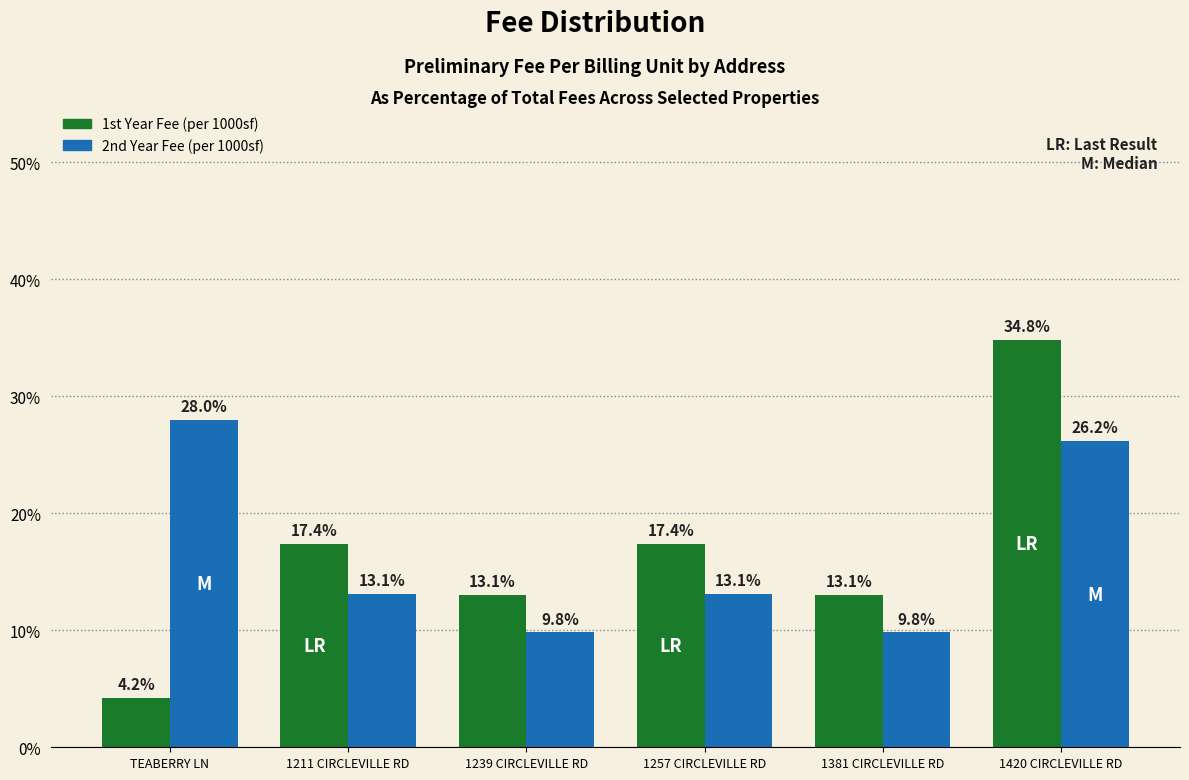

Rank the series at 1211 CIRCLEVILLE RD from highest to lowest value.

1st Year Fee (per 1000sf), 2nd Year Fee (per 1000sf)